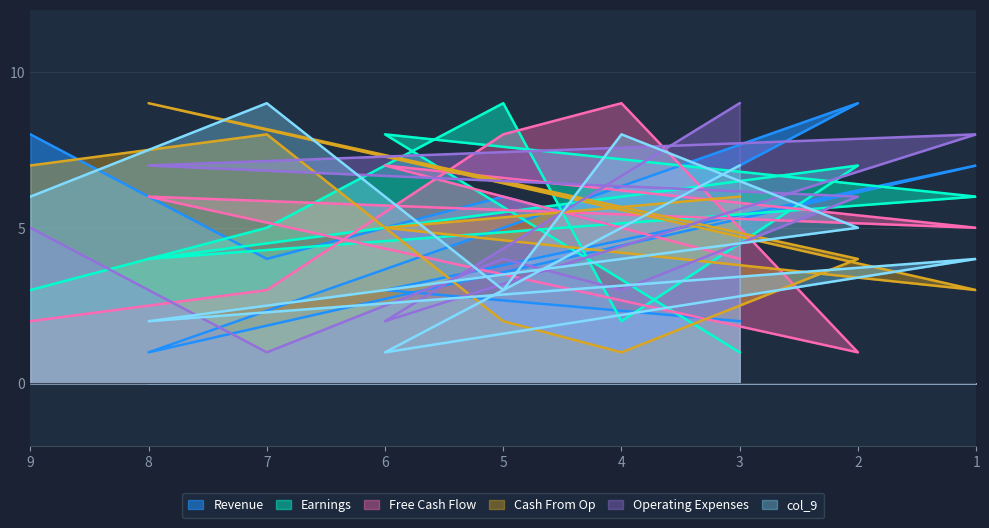

What is the minimum value shown in the chart?

1